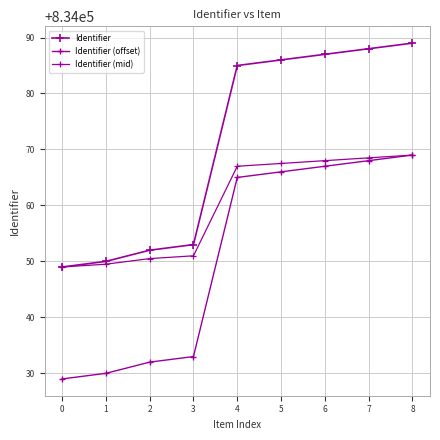

What is the smallest value displayed?

834029.0